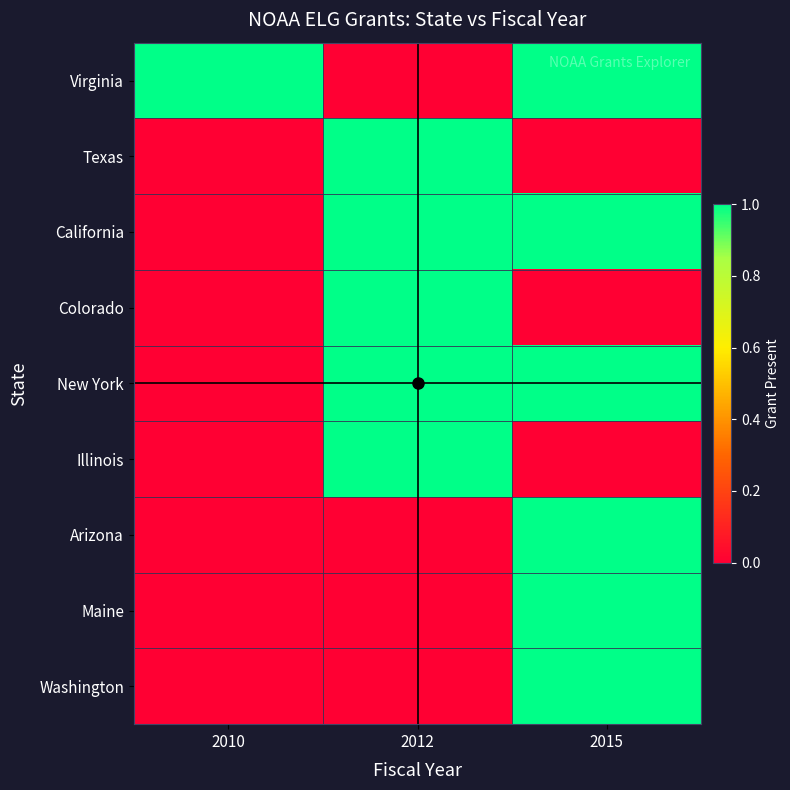

Which series has the largest total across all categories?

Virginia